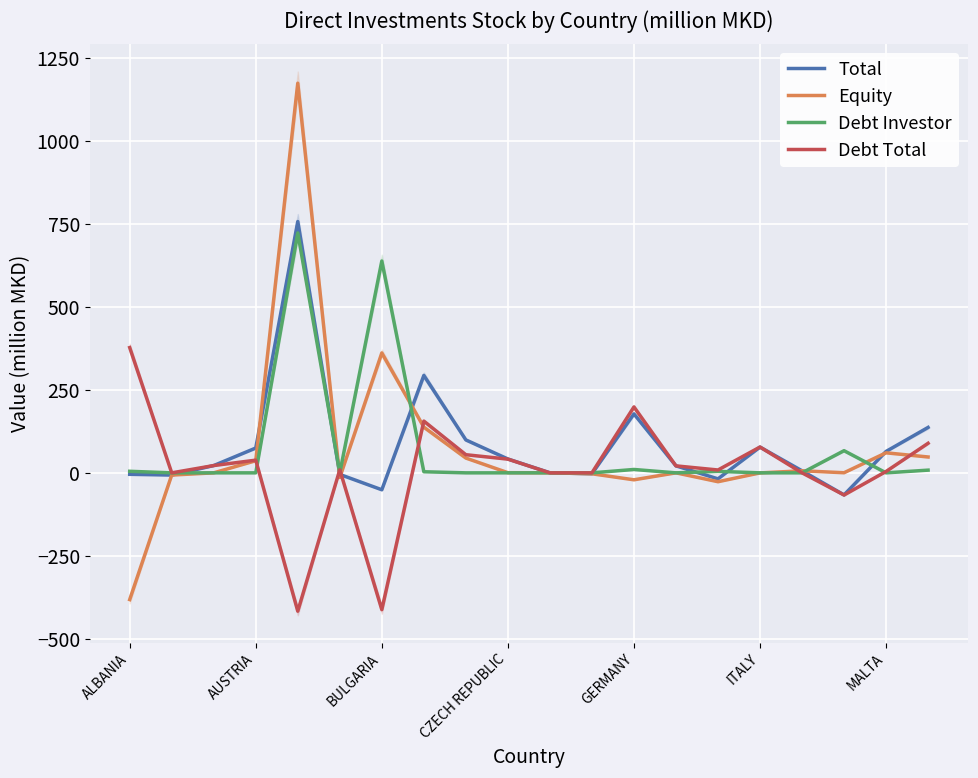

Reading left to right, what are all the values shown in this chart?

Total: -4.4	-6.7	22.0	74.8	757.2	-4.8	-51.0	293.5	99.2	41.8	0.2	-2.8	177.6	21.0	-18.1	77.6	6.1	-66.5	64.5	136.9
Equity: -381.9	-6.7	0.0	36.5	1174.0	-14.0	361.2	137.6	44.5	0.5	0.2	-2.8	-21.0	0.0	-26.7	-0.2	6.1	0.3	60.4	47.8
Debt Investor: 4.7	0.0	0.0	0.0	722.9	0.0	638.3	3.3	0.0	0.0	0.0	0.0	10.2	0.0	4.5	0.0	0.0	66.8	0.0	8.2
Debt Total: 377.5	0.0	22.0	38.3	-416.8	9.3	-412.2	155.9	54.7	41.3	0.0	0.0	198.6	21.0	8.6	77.8	0.0	-66.8	4.1	89.1